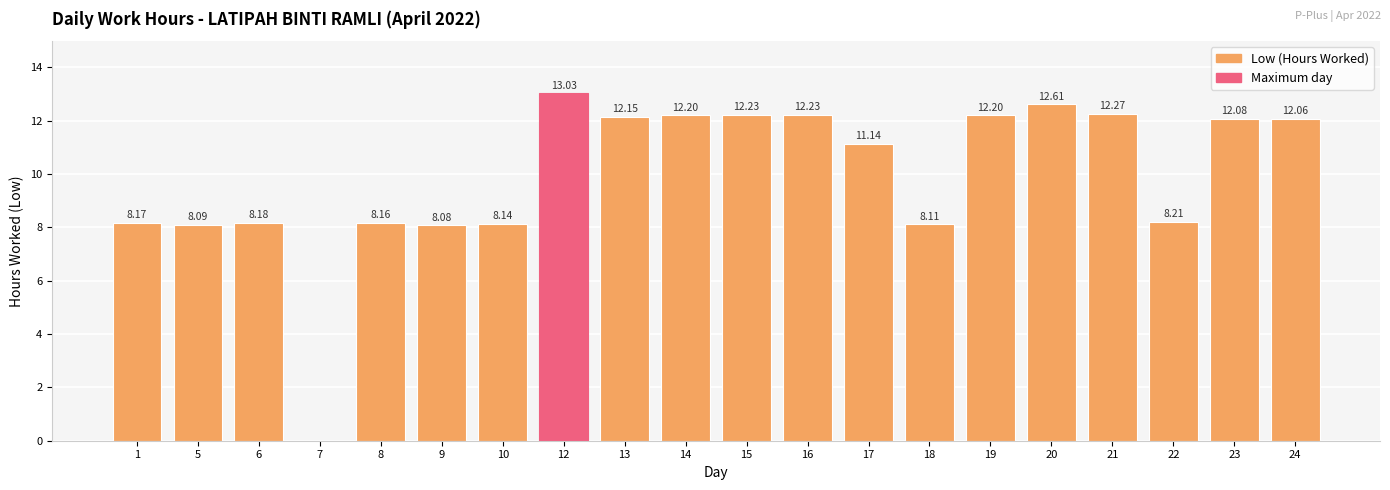

Approximately how many times larger is the value at 14 compared to 18?

1.5